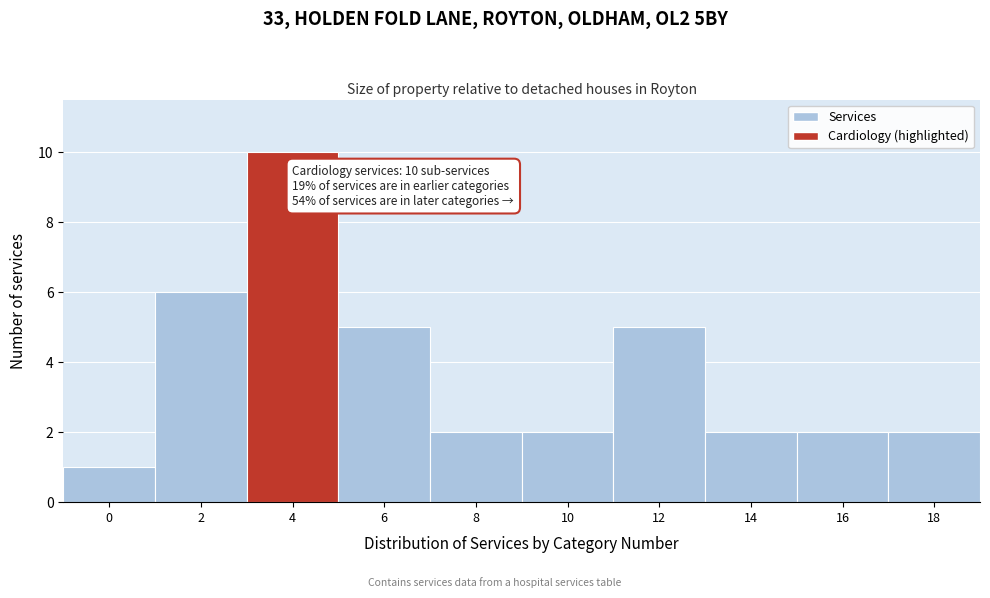

Reading right to left, list all the values displayed in this chart.

2	2	2	5	2	2	5	10	6	1